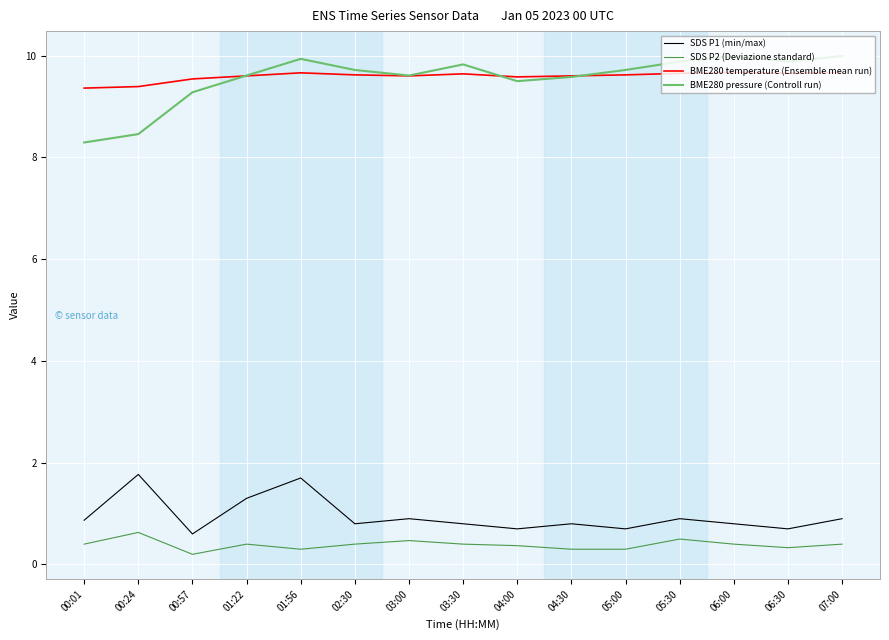

Does the chart display data point markers on the line(s)?

No